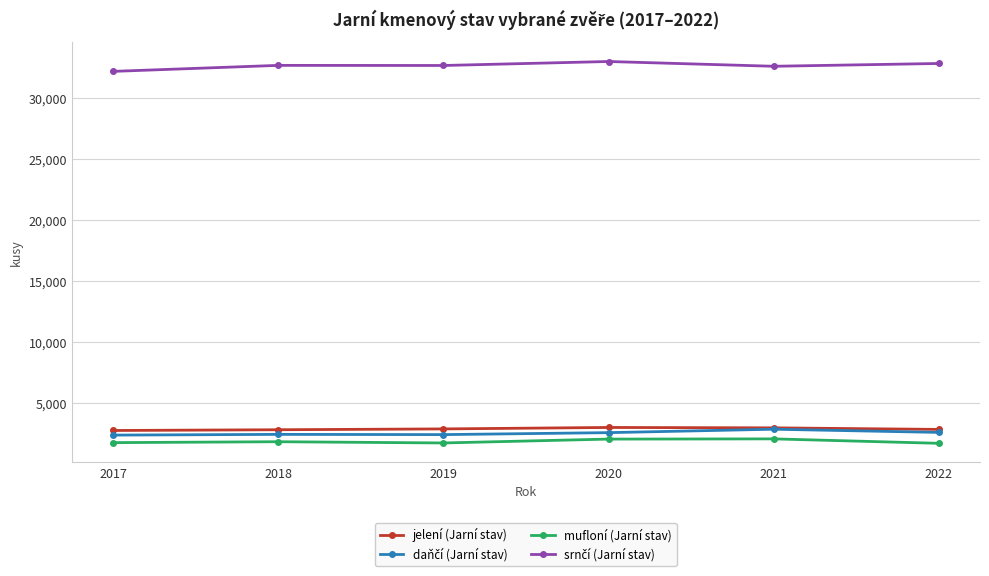

What is the minimum value shown in the chart?

1679